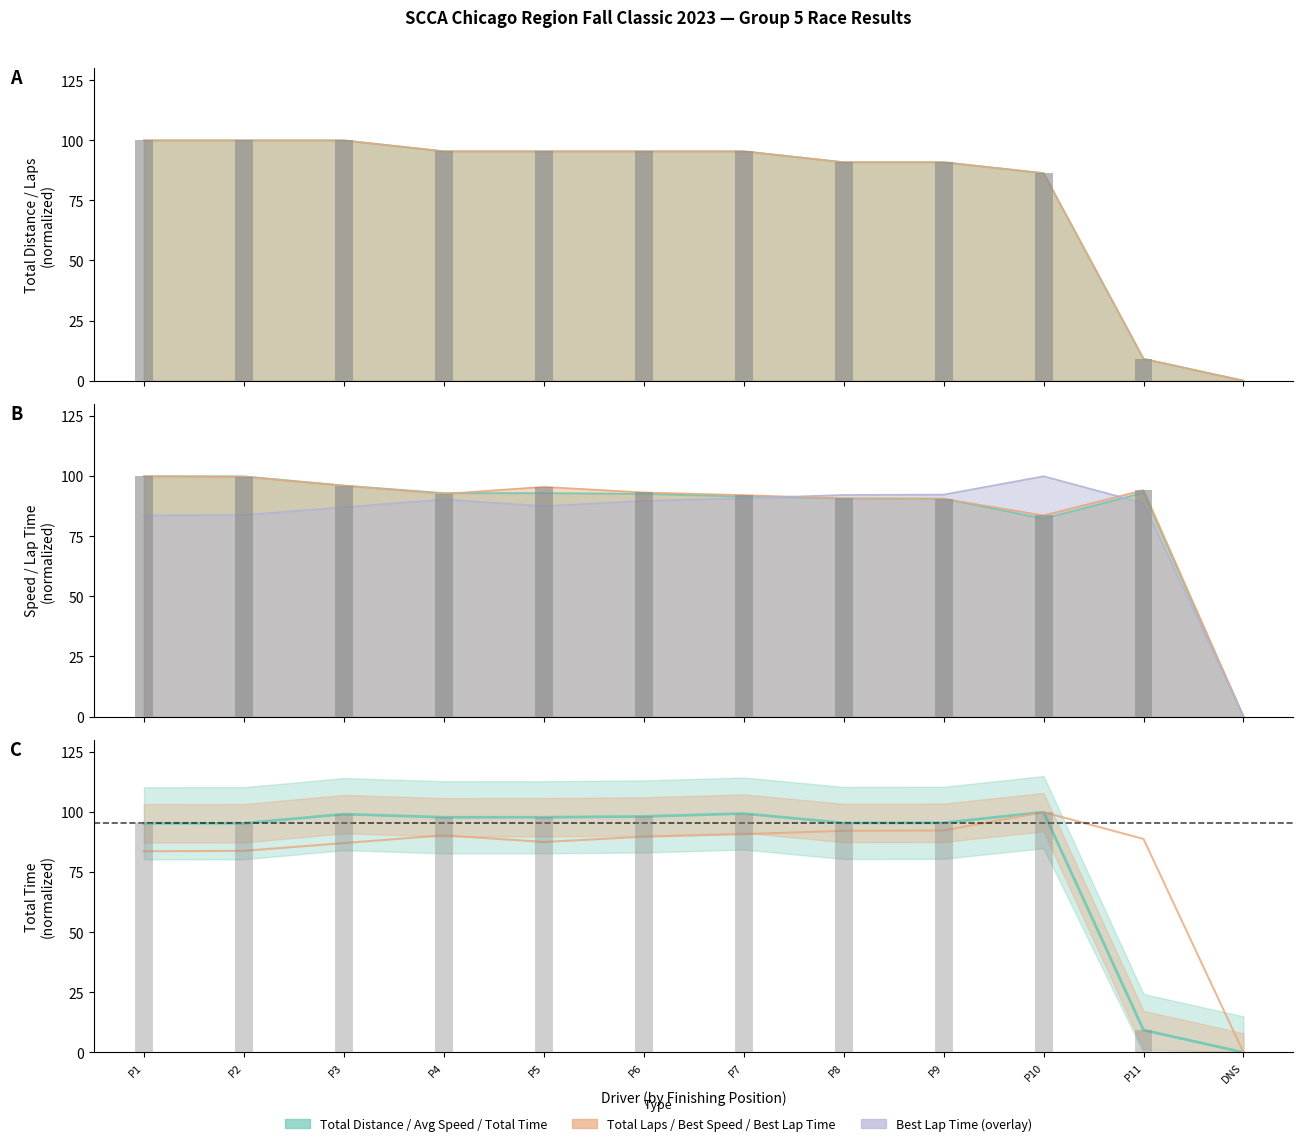

What is the label of the 1st bar from the left?

P1